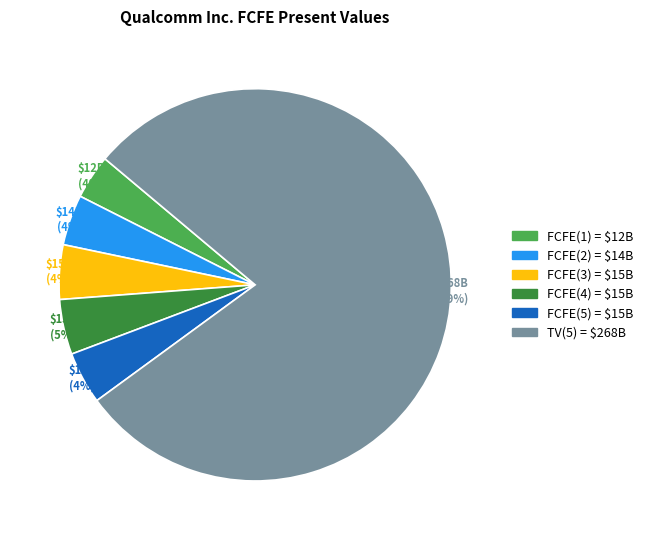

Count the number of slices in the pie.

6